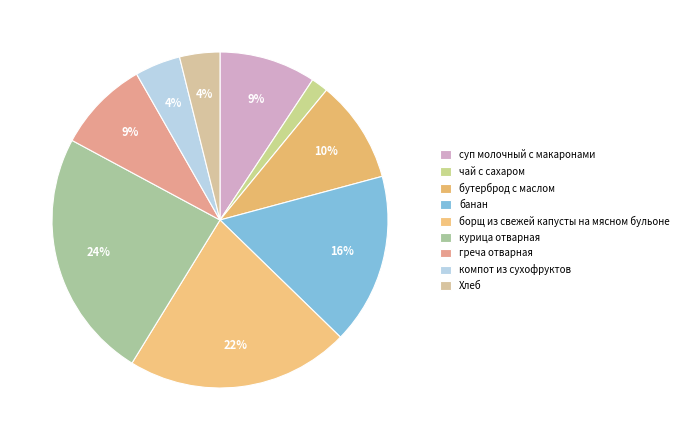

Count the number of slices in the pie.

9